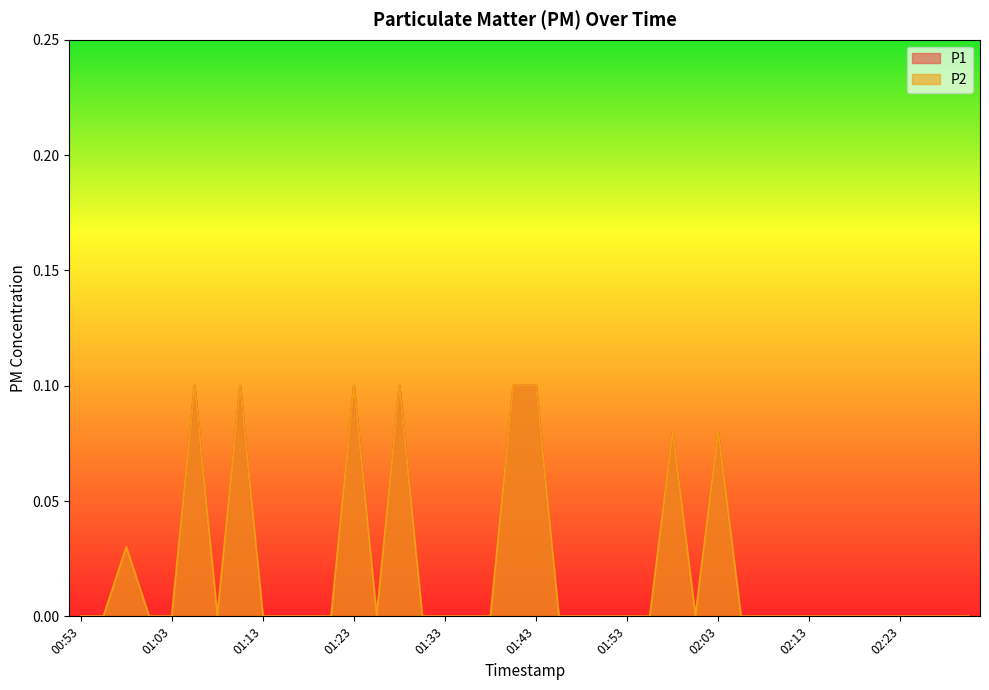

Which has a higher value, 01:08 or 00:58?

00:58